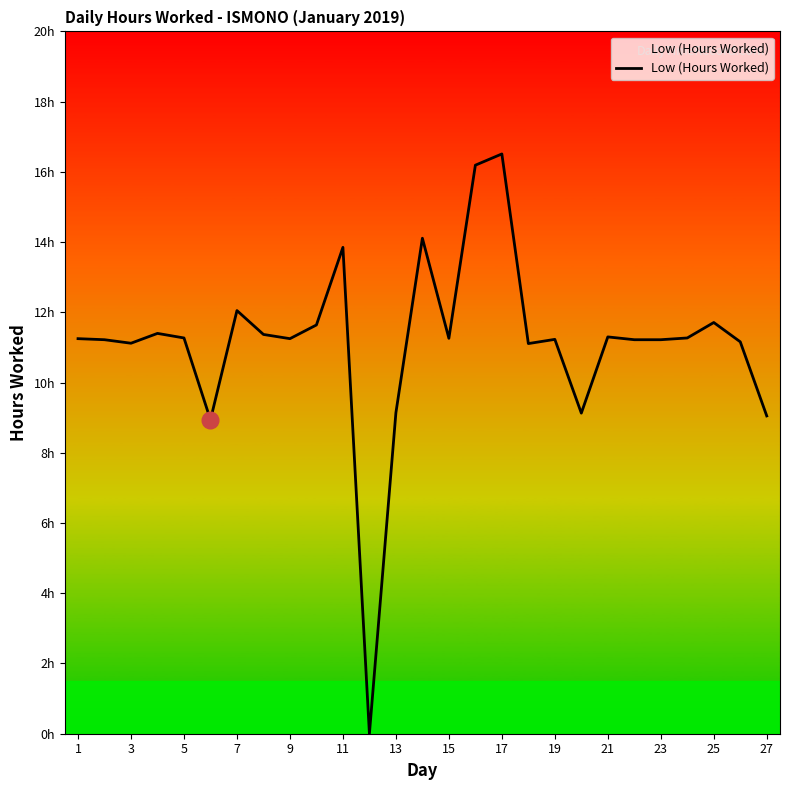

Does the chart have visible grid lines?

No